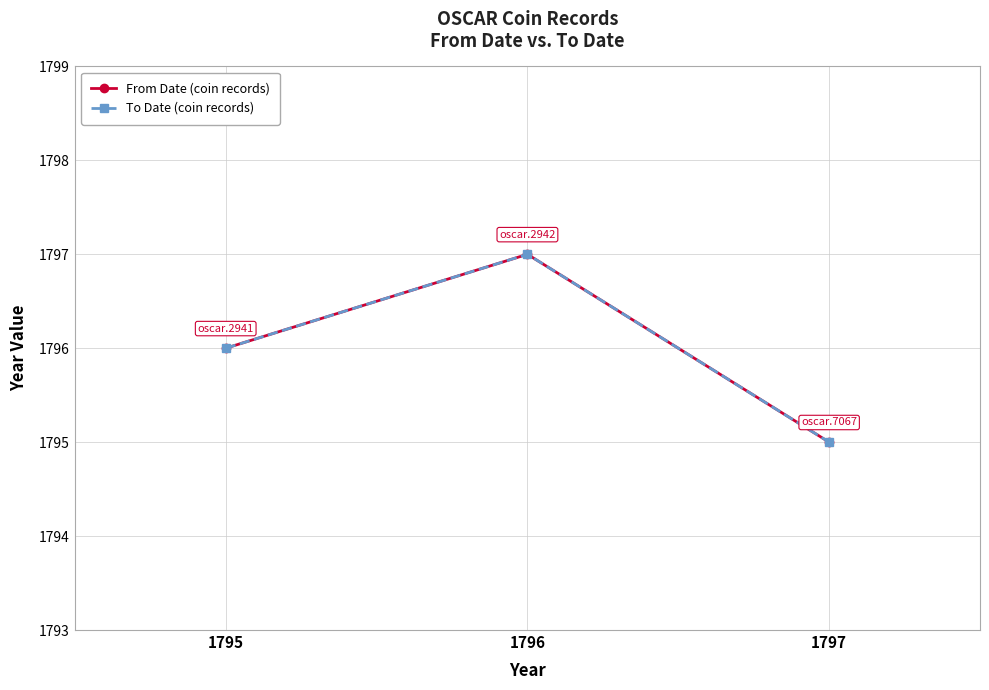

How many data points does each series have?

3